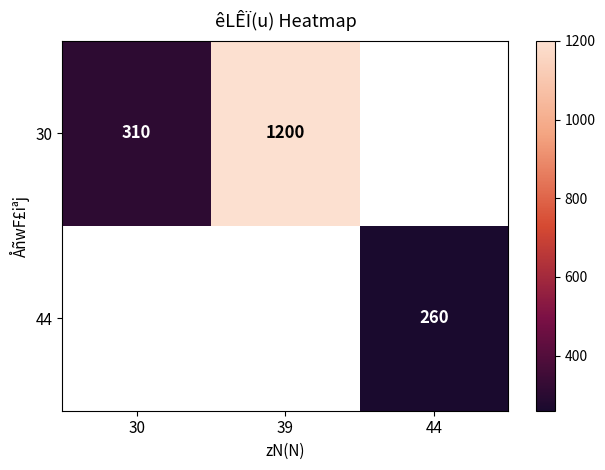

At which category does the chart reach its minimum across all series?

44